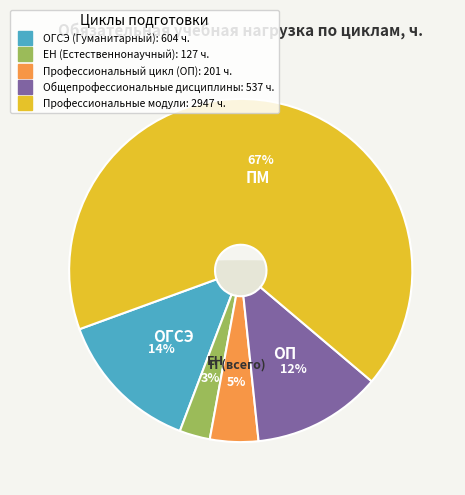

What is the majority slice?

Профессиональные модули